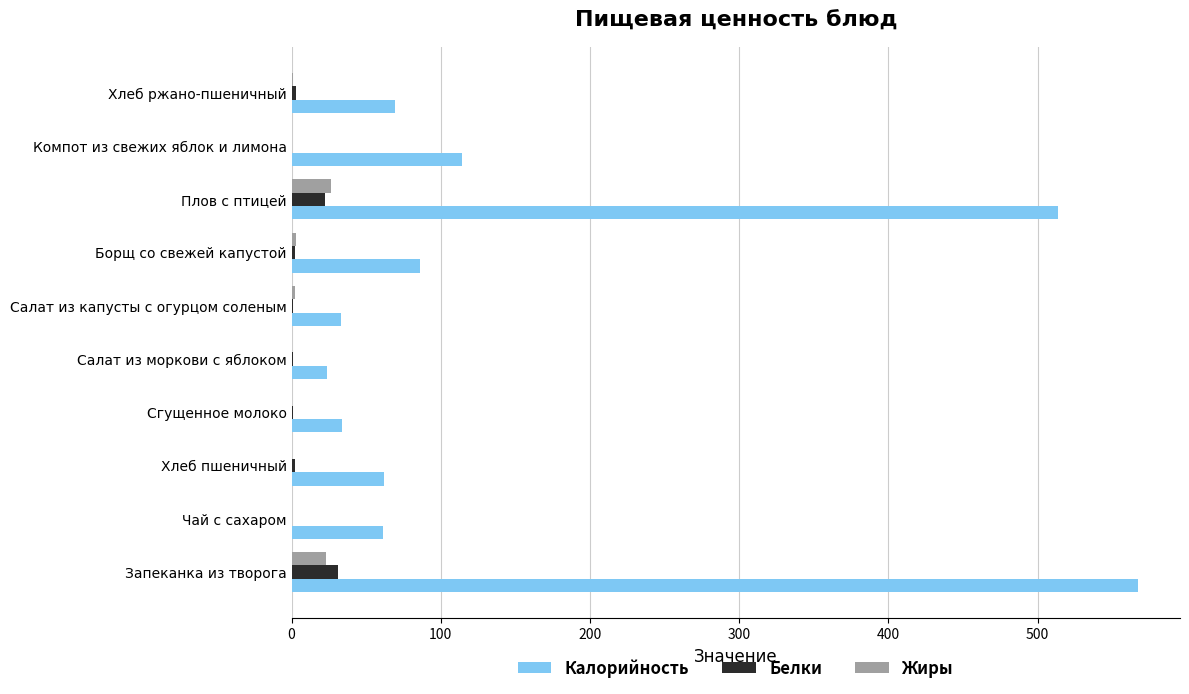

Which series has the largest total across all categories?

Калорийность